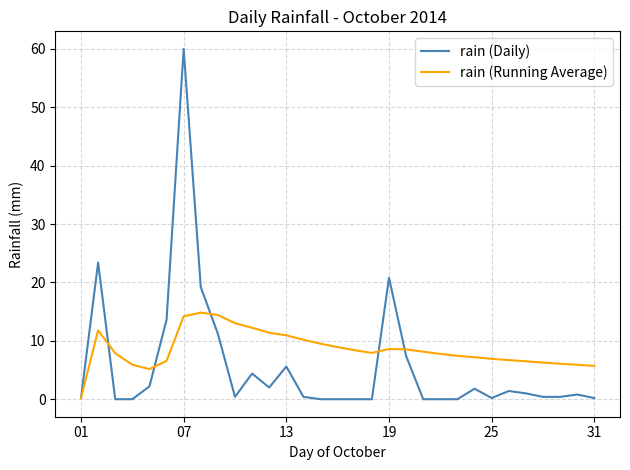

What is the highest value of the rain (Running Average) series?

14.8